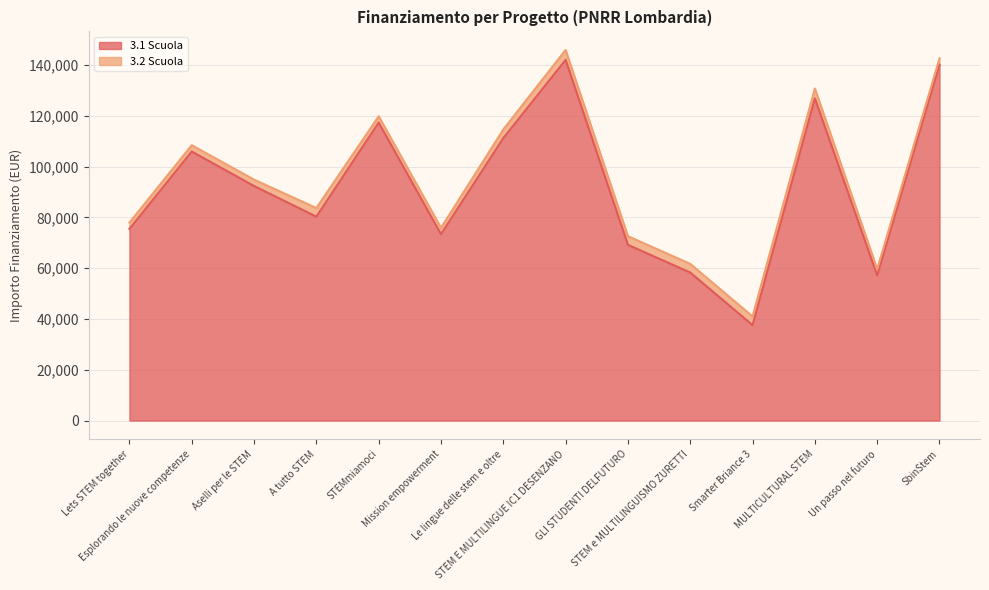

Count the number of values greater than 92341.

7